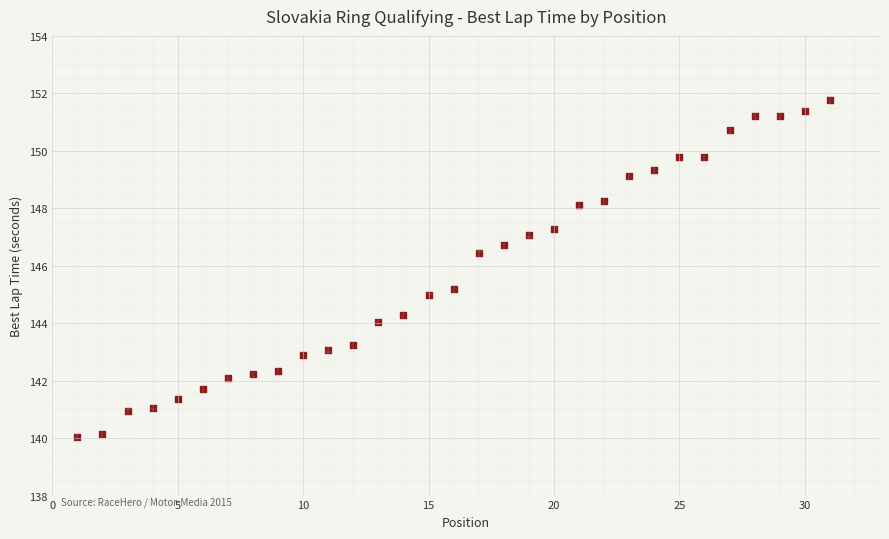

What is the range of Y values (max minus min)?

11.7